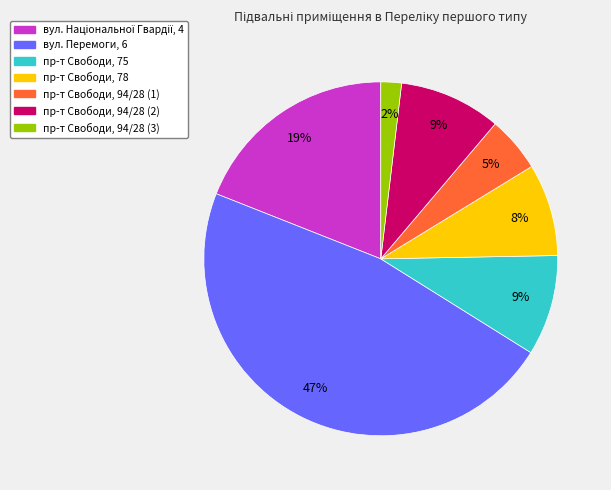

True or false: вул. Перемоги, 6 accounts for 62% of the total.

False